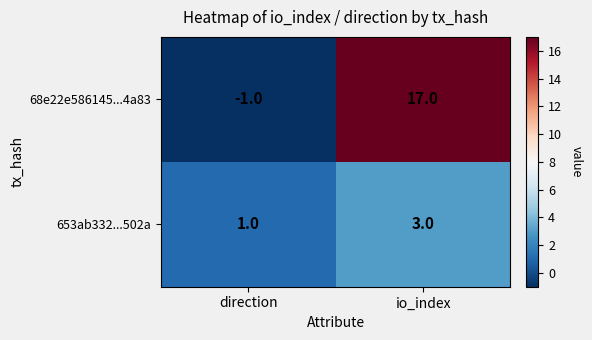

Which series changed the most between direction and io_index?

68e22e586145...4a83